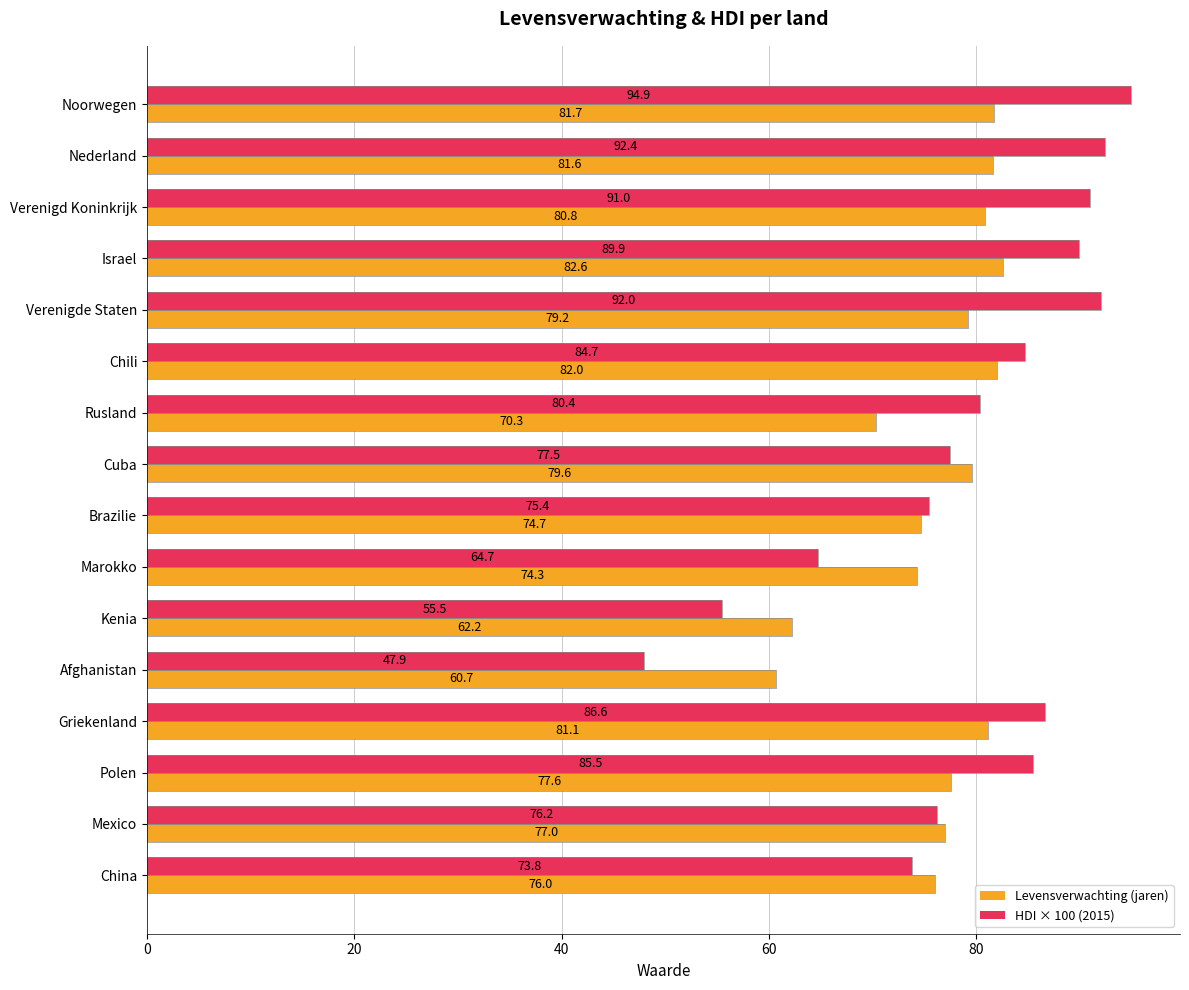

Which label corresponds to the smallest value in the chart?

Afghanistan